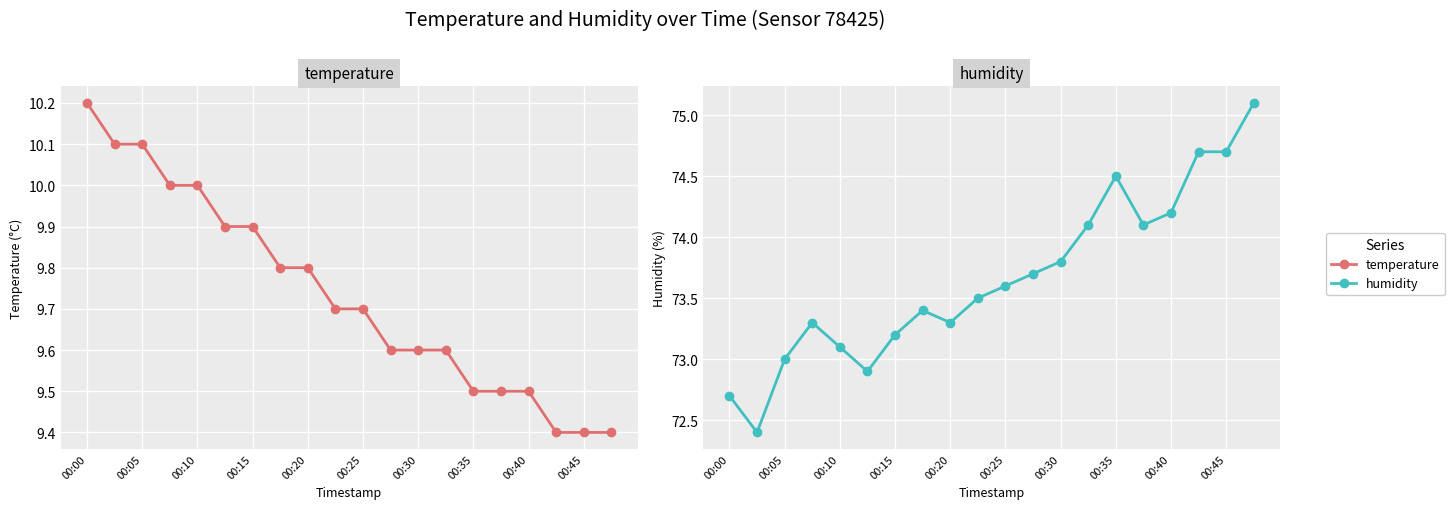

The humidity series shows 29.4 at 13. True or false?

False